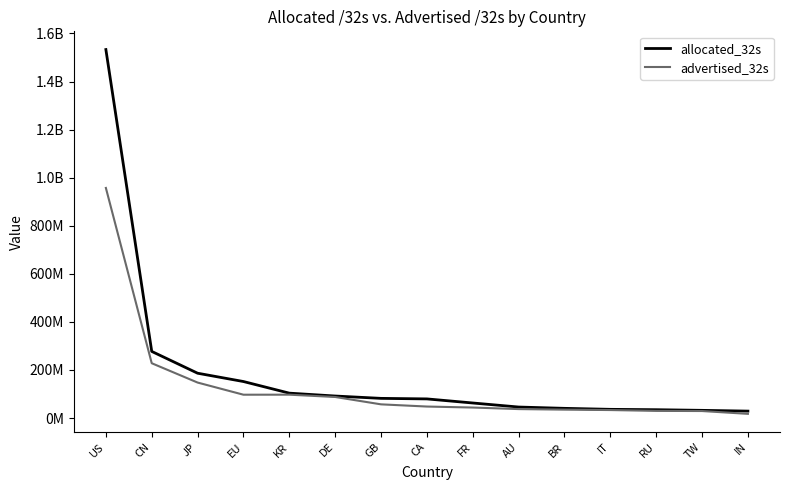

The advertised_32s series shows 214340283 at JP. True or false?

False